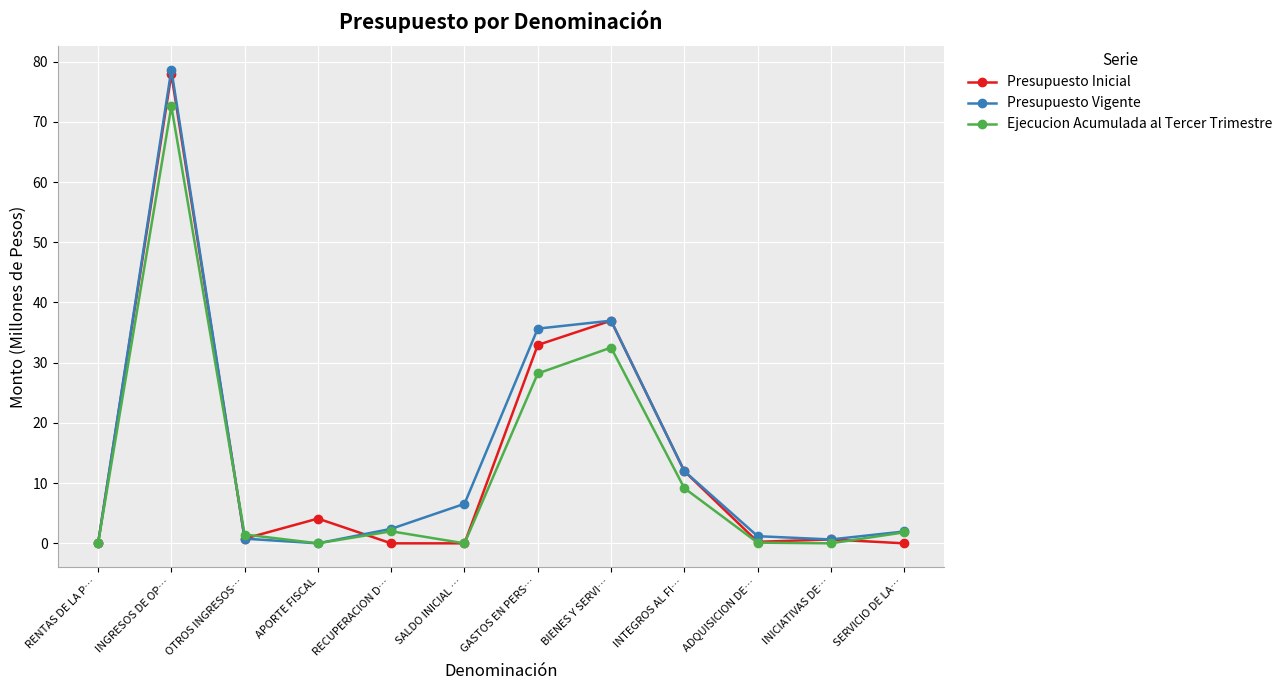

True or false: Presupuesto Inicial has a value of 0.6 at INICIATIVAS DE….

True